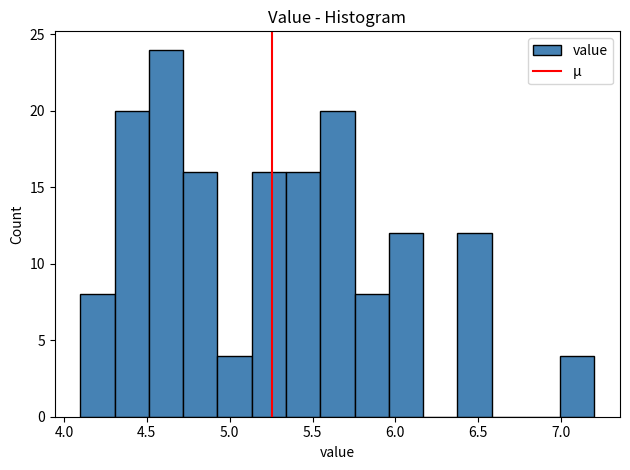

Reading left to right, transcribe this chart: for each bar, give the range it covers on the x-axis and its height. Neither the bar edges nor the heights are printed on the chart, so give them approximately, as read against the axes.

4.10 to 4.30: 8
4.30 to 4.50: 20
4.50 to 4.70: 24
4.70 to 4.95: 16
4.95 to 5.15: 4
5.15 to 5.35: 16
5.35 to 5.55: 16
5.55 to 5.75: 20
5.75 to 5.95: 8
5.95 to 6.15: 12
6.15 to 6.35: 0
6.35 to 6.60: 12
6.60 to 6.80: 0
6.80 to 7.00: 0
7.00 to 7.20: 4